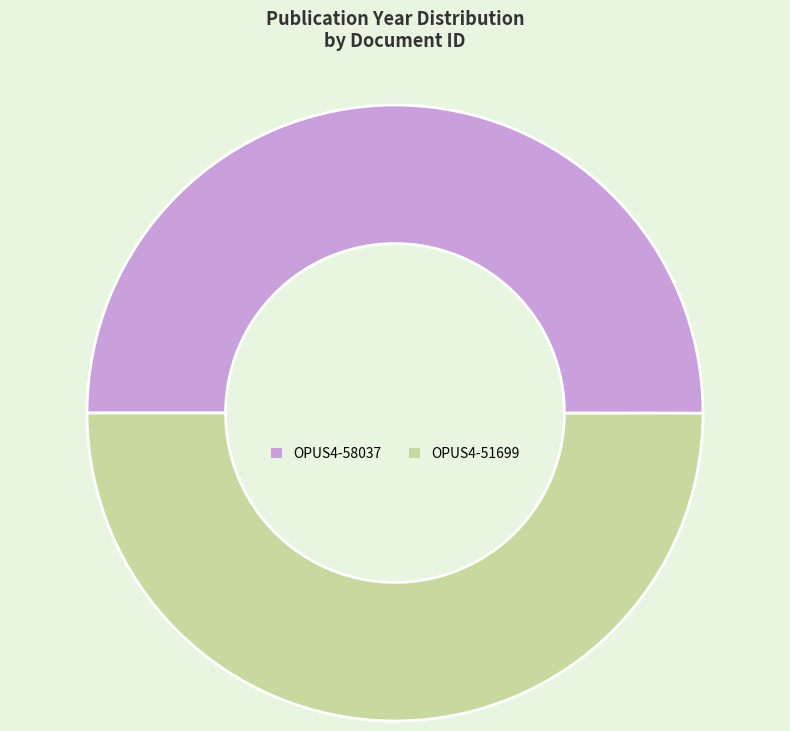

True or false: OPUS4-51699 accounts for 50% of the total.

True